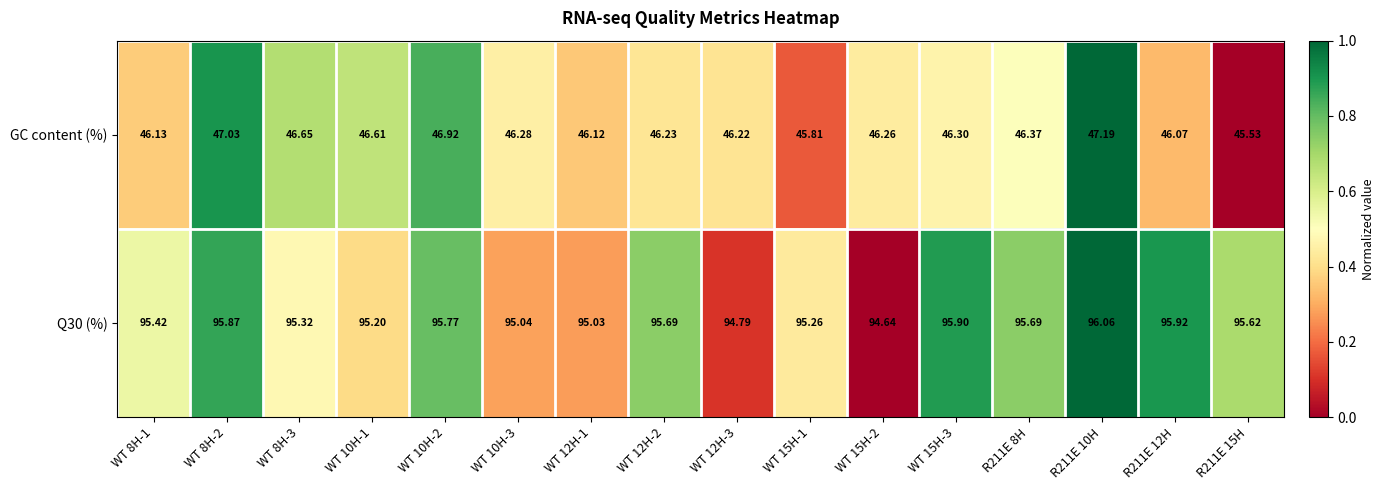

Is the value of Q30 (%) at WT 15H-1 greater than the value of GC content (%) at R211E 12H?

Yes